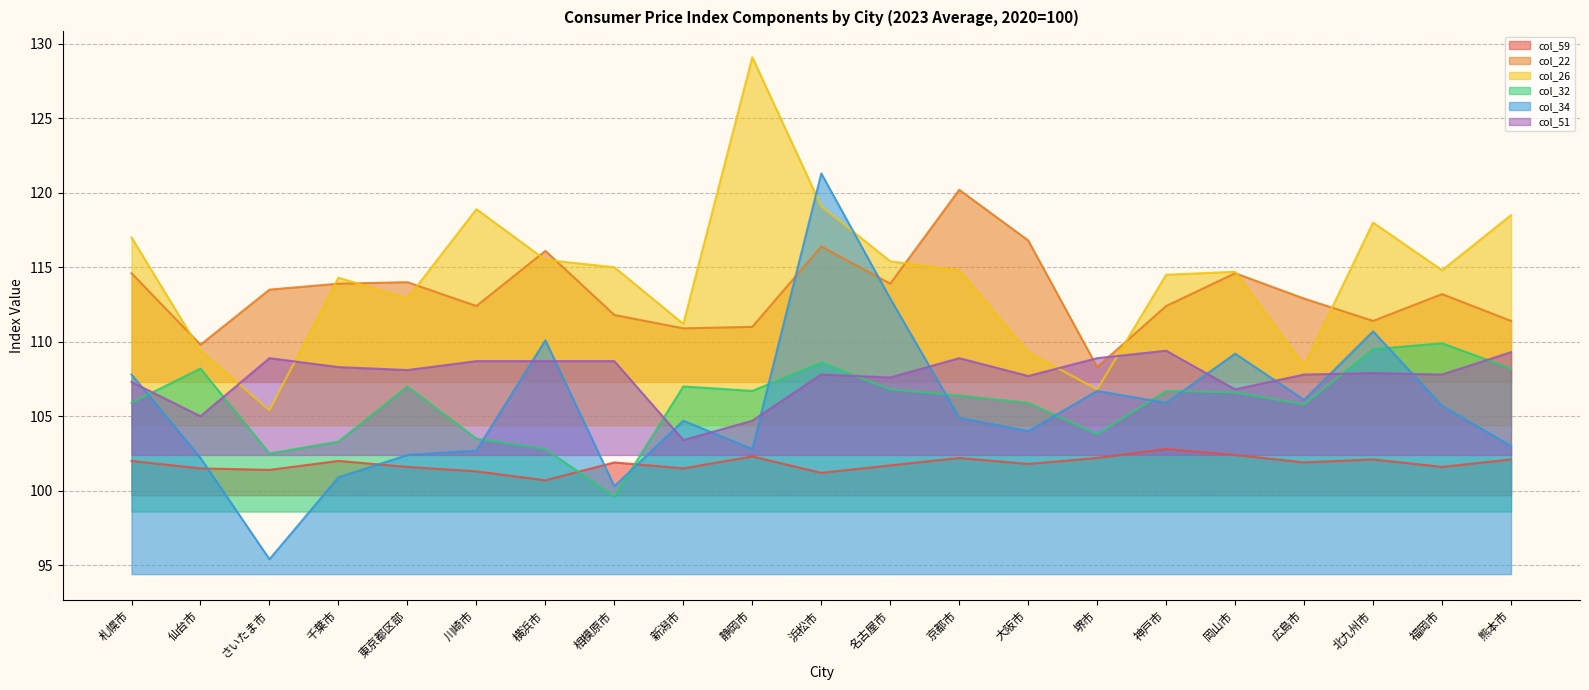

Count the number of data series in this chart.

6